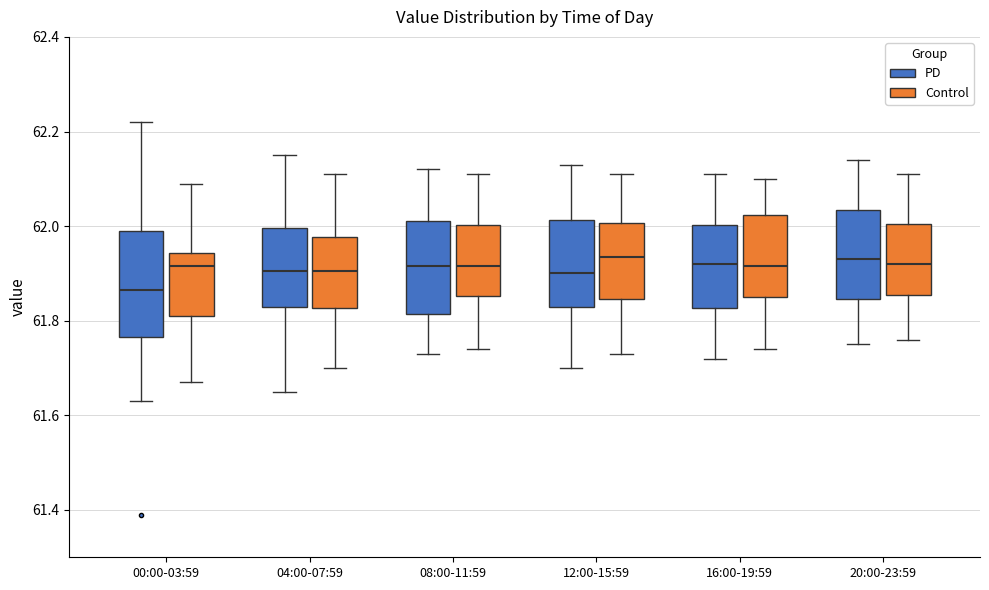

Where is the upper edge of the box for 08:00-11:59 (PD) on the y-axis? The values are not printed on the chart, so give them approximately, as read against the axis.

62.02